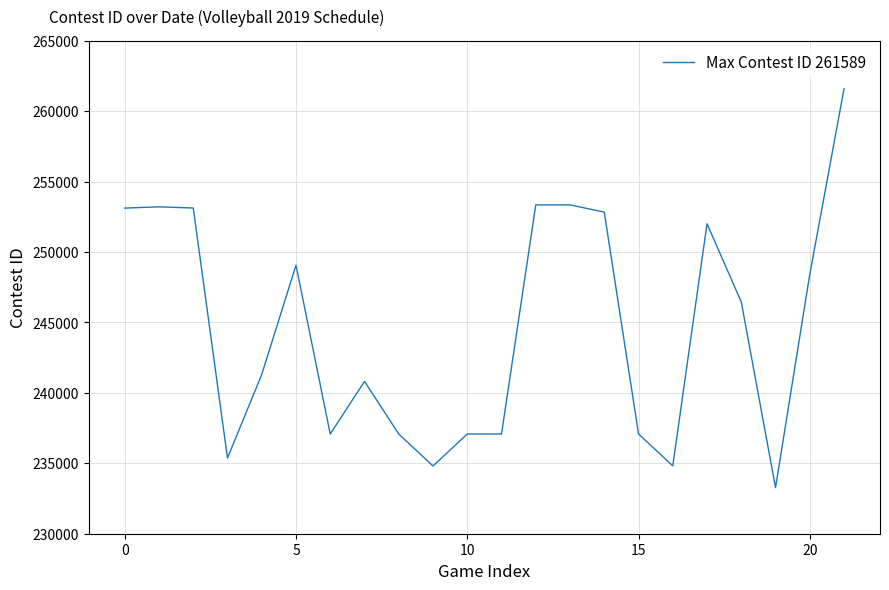

True or false: there are more than 1 points higher than both neighbors.

True